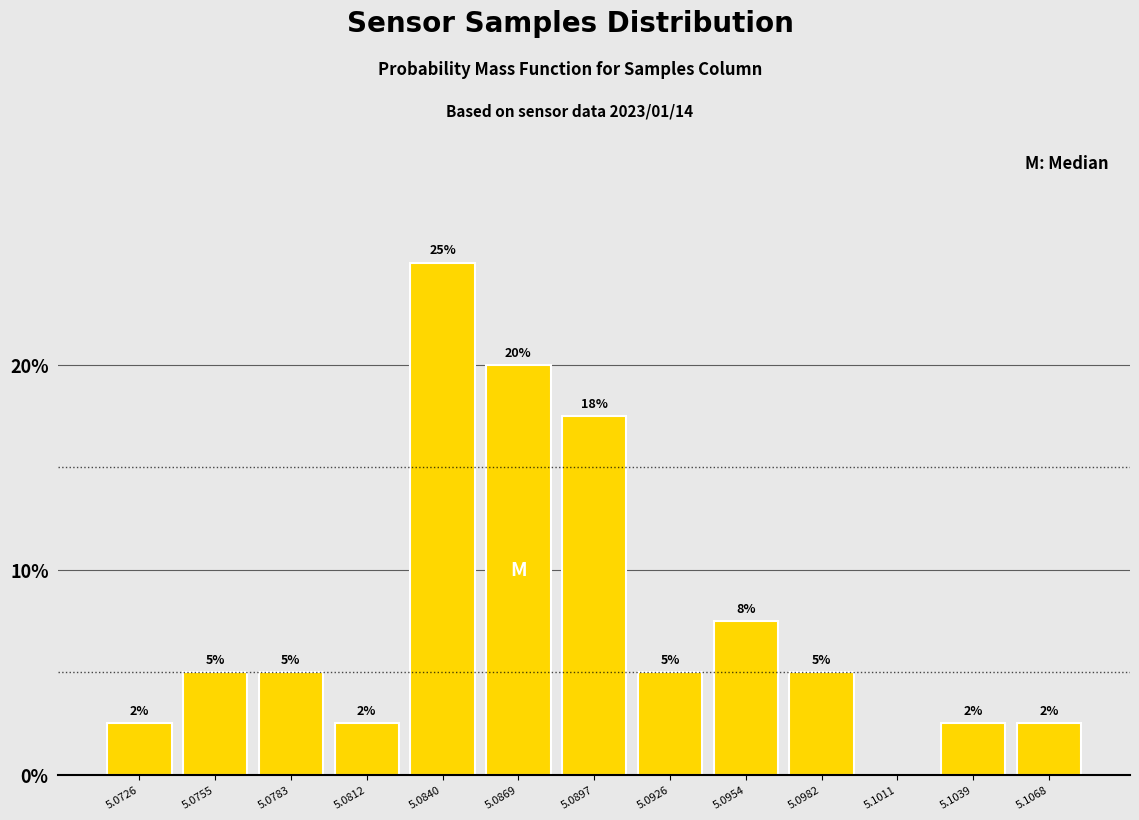

Which has a higher value, 5.1011 or 5.0726?

5.0726